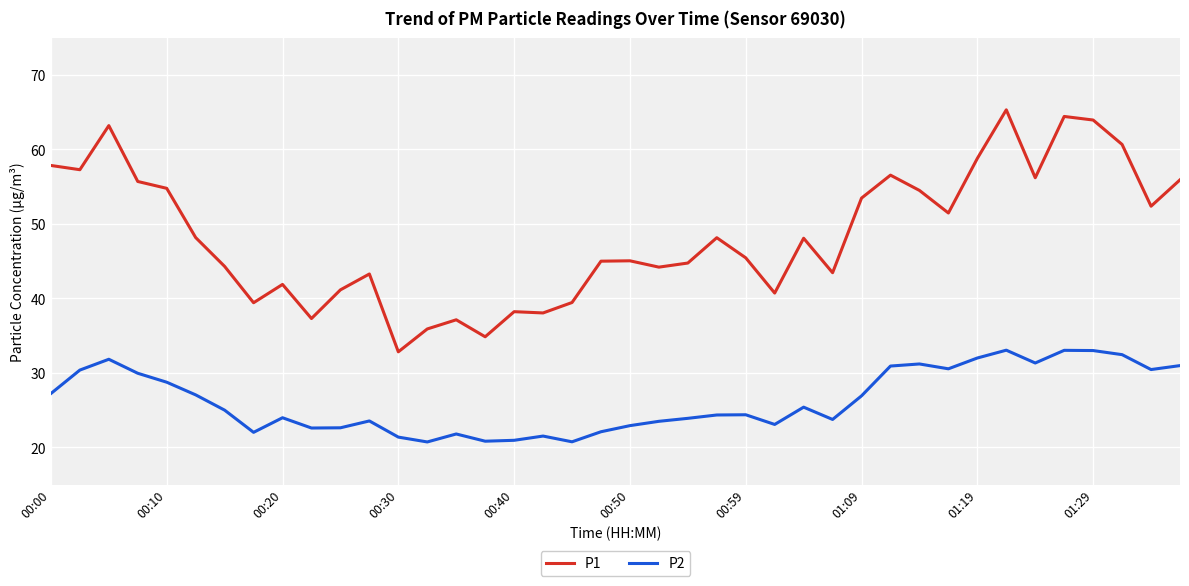

List the series in order of their peak value, lowest first.

P2, P1